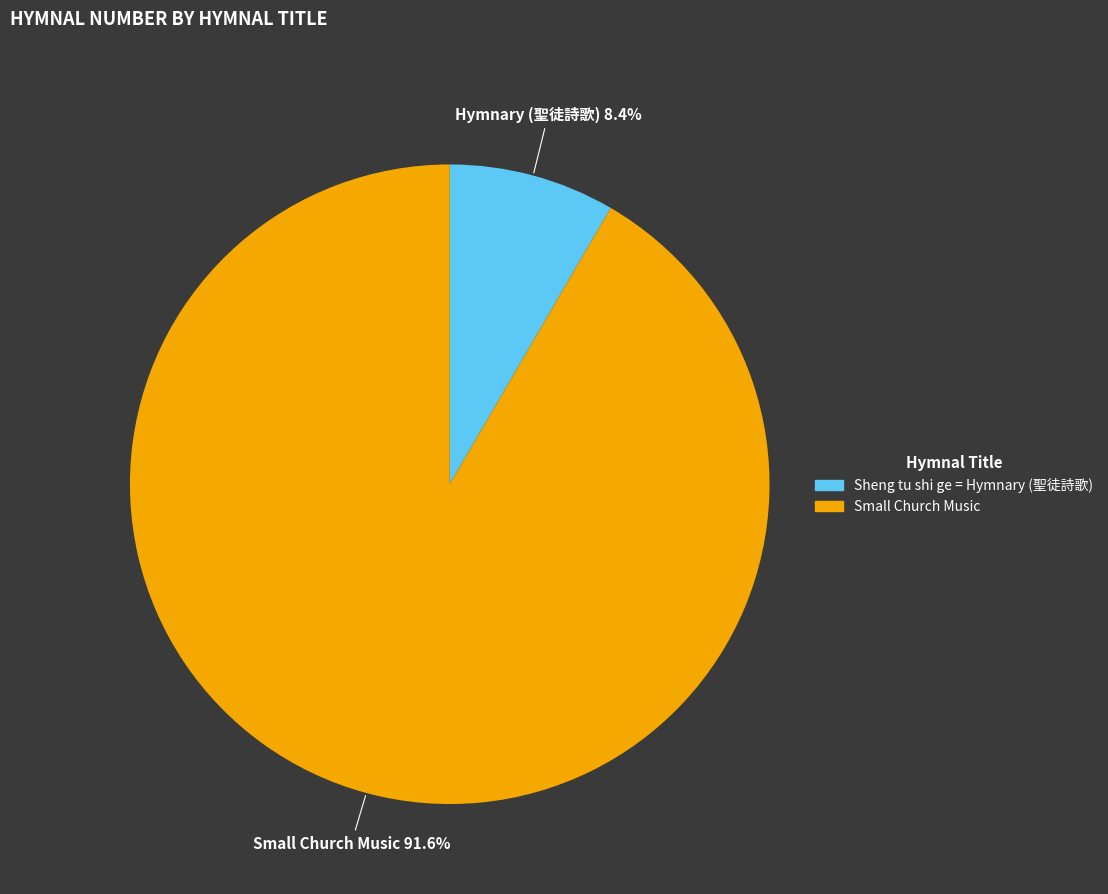

Is the sum of Sheng tu shi ge = Hymnary (聖徒詩歌) and Small Church Music greater than half?

Yes